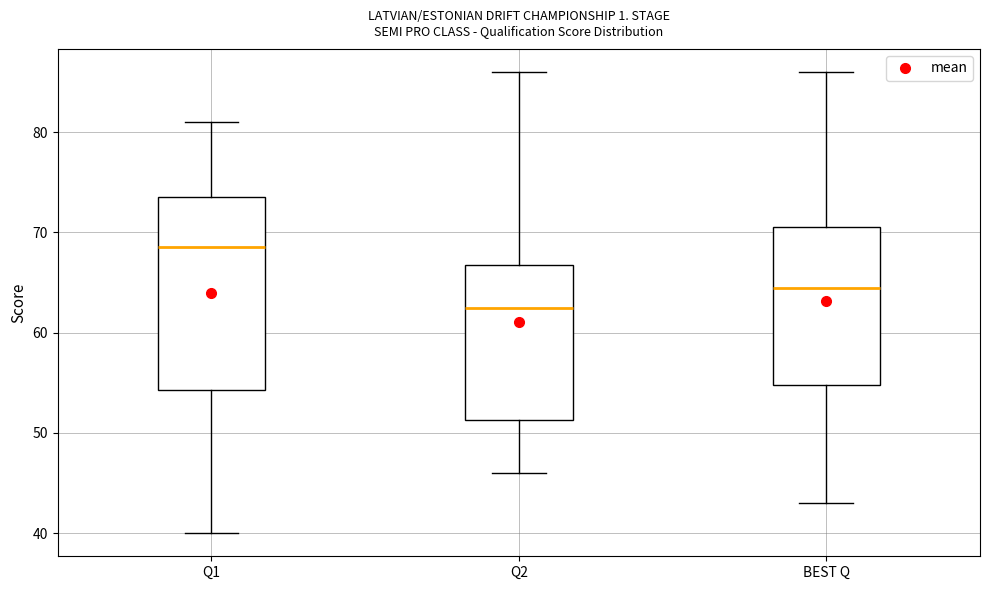

Reading left to right, transcribe this box plot: for each box, give where its median line is, the range the box spans, and where its two whiskers end, as read against the y-axis. The values are not printed on the chart, so give them approximately, as read against the axis.

Q1: median 69, box 54 to 74, whiskers 40 to 81
Q2: median 63, box 51 to 67, whiskers 46 to 86
BEST Q: median 65, box 55 to 71, whiskers 43 to 86